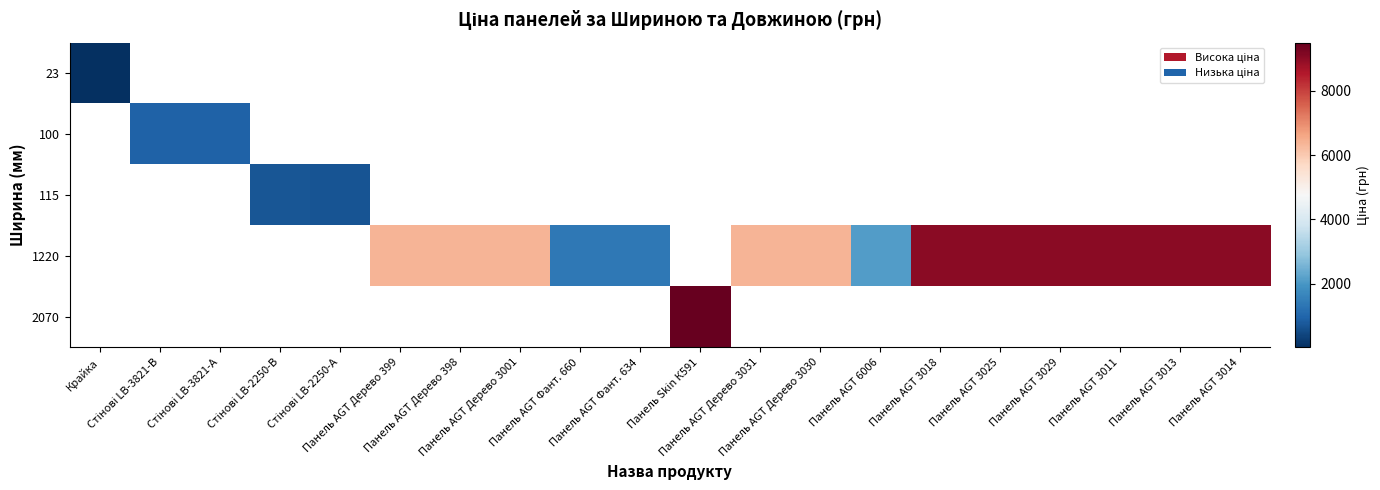

At Панель AGT Фант. 634, list the series in order from smallest to largest.

23, 100, 115, 1220, 2070